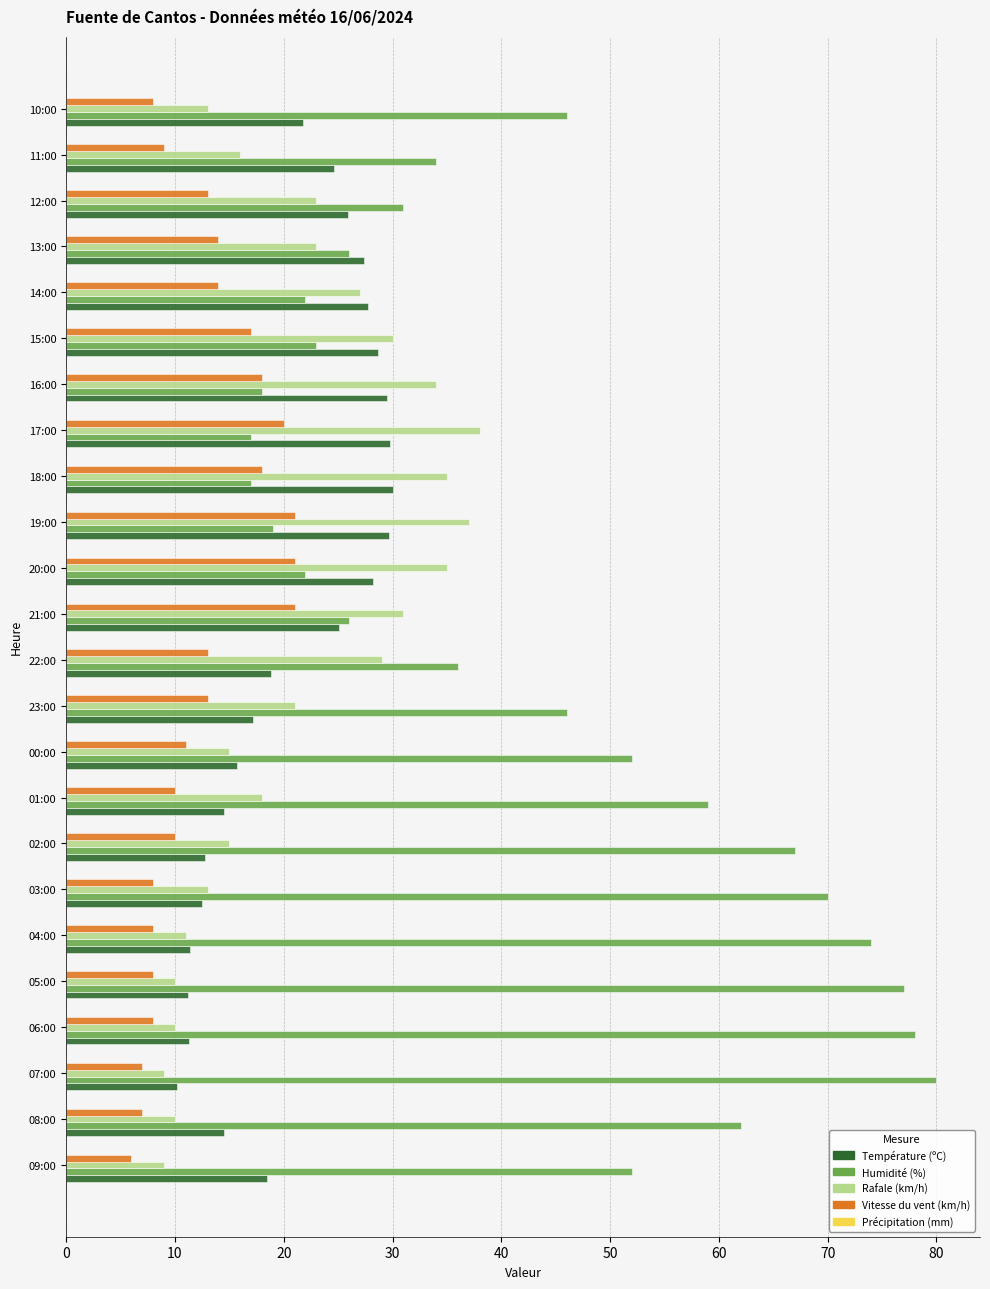

What is the minimum value for Humidité (%)?

17.0